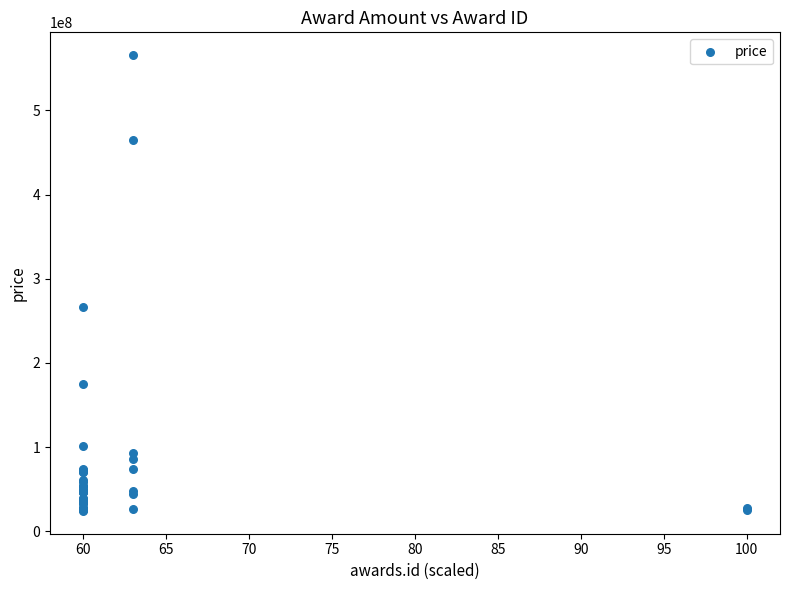

What Y value in the scatter plot is closest to 294962538?

267060612